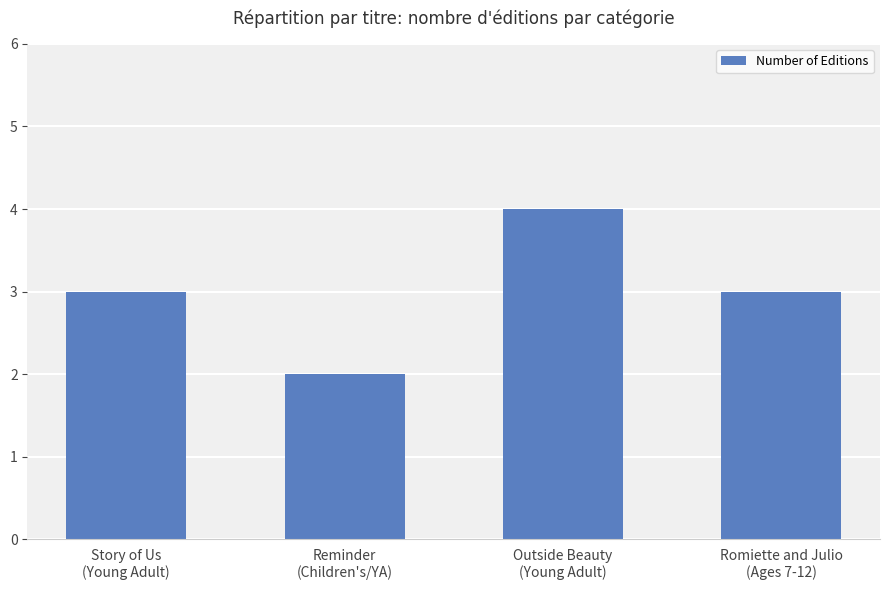

What is the minimum value shown in the chart?

2